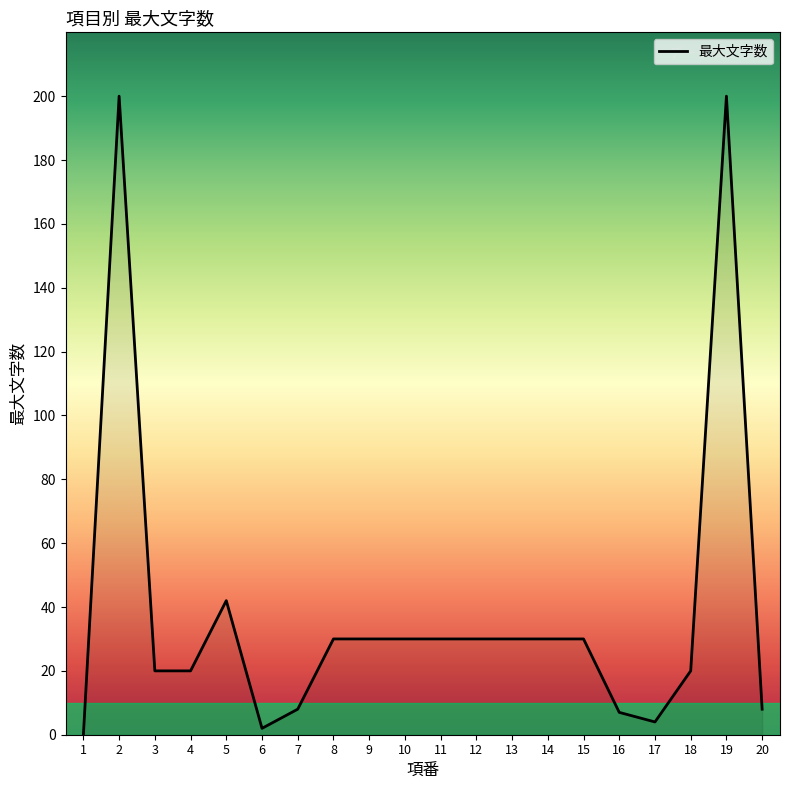

The chart shows a value of 4 at 17. True or false?

True